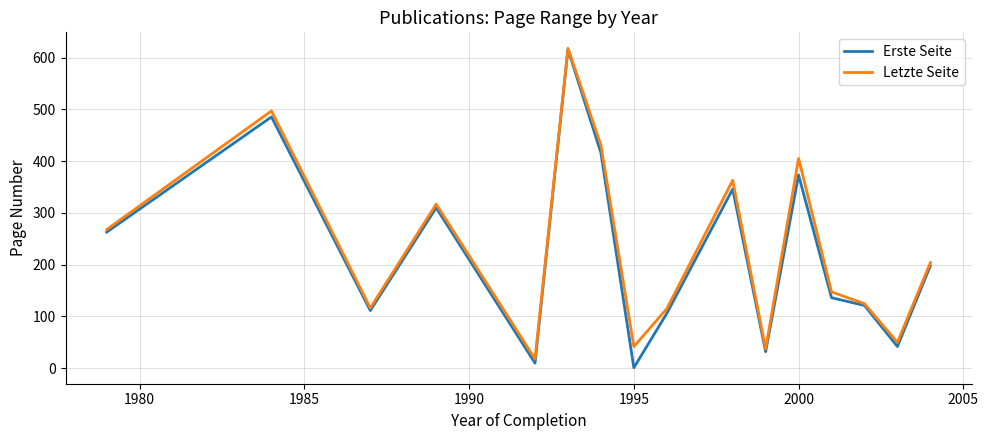

Does the chart have visible grid lines?

Yes